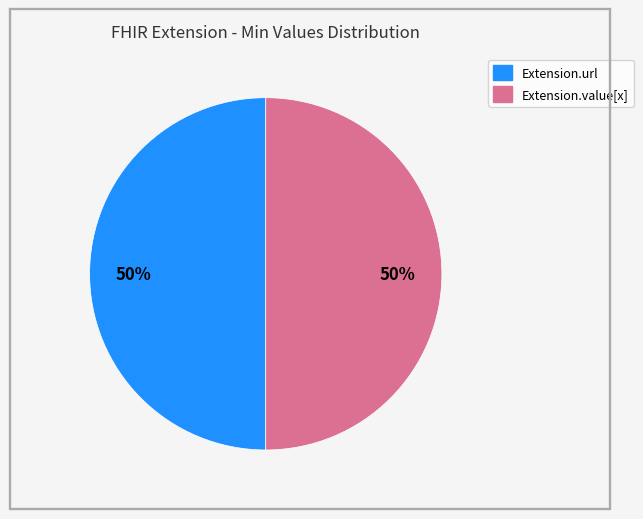

To the nearest percent, what is the average slice percentage?

50%